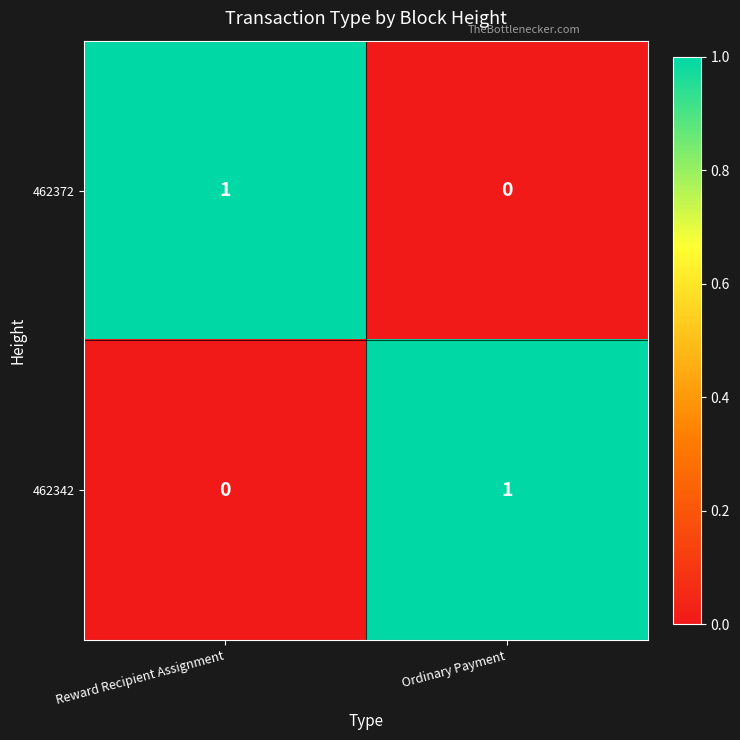

At which label is 462372 closest to 0?

Ordinary Payment